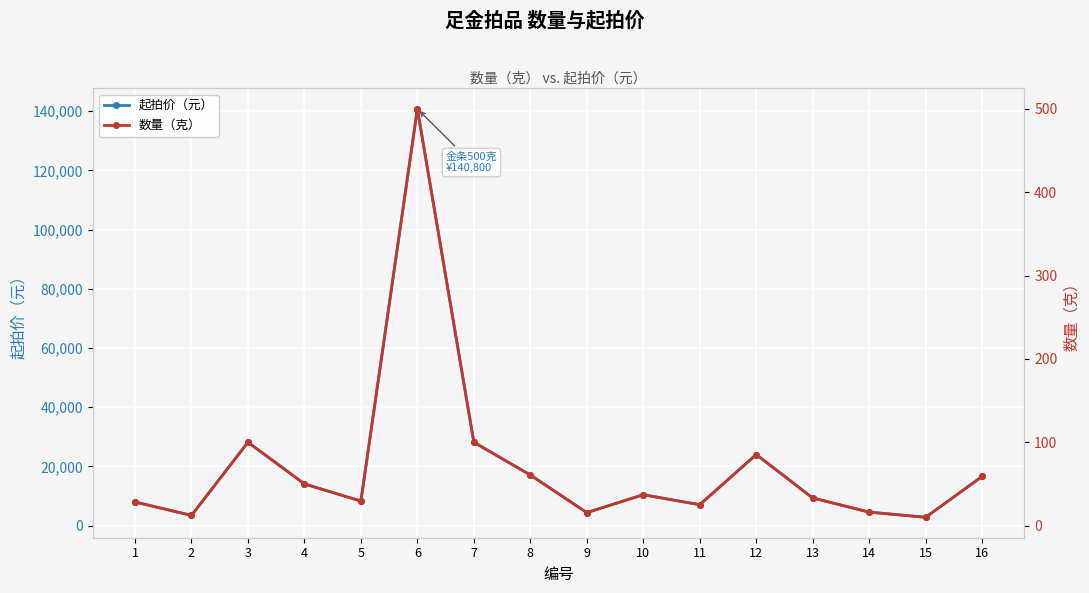

What is the average value of the 数量（克） series?

72.7